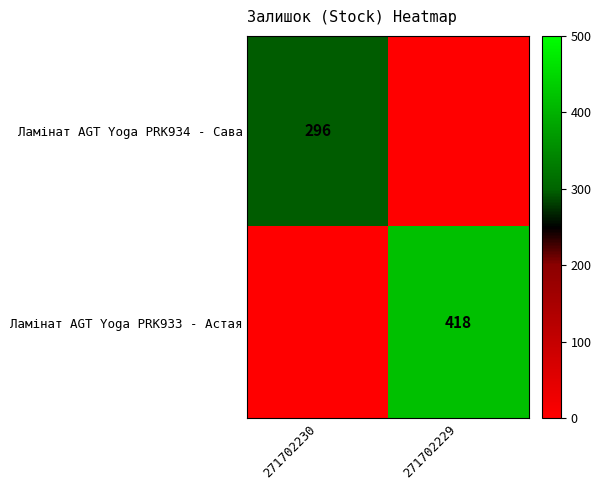

True or false: Ламінат AGT Yoga PRK933 - Астая has a value of 418 at 271702229.

True